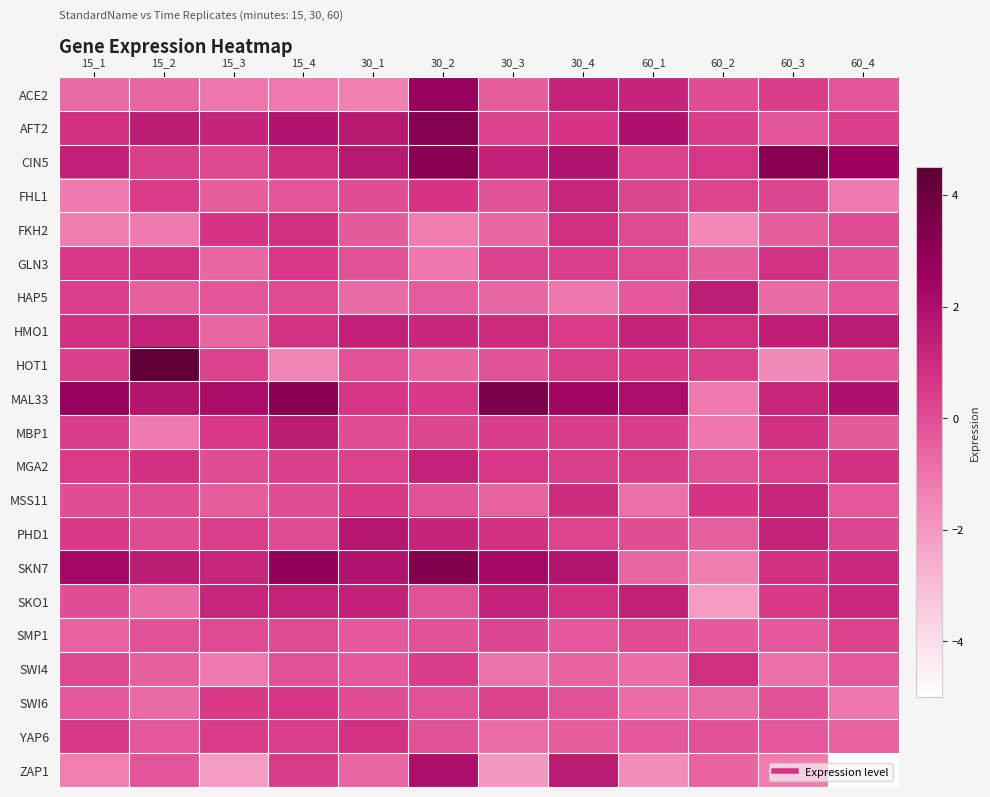

How many distinct data groups are displayed?

21